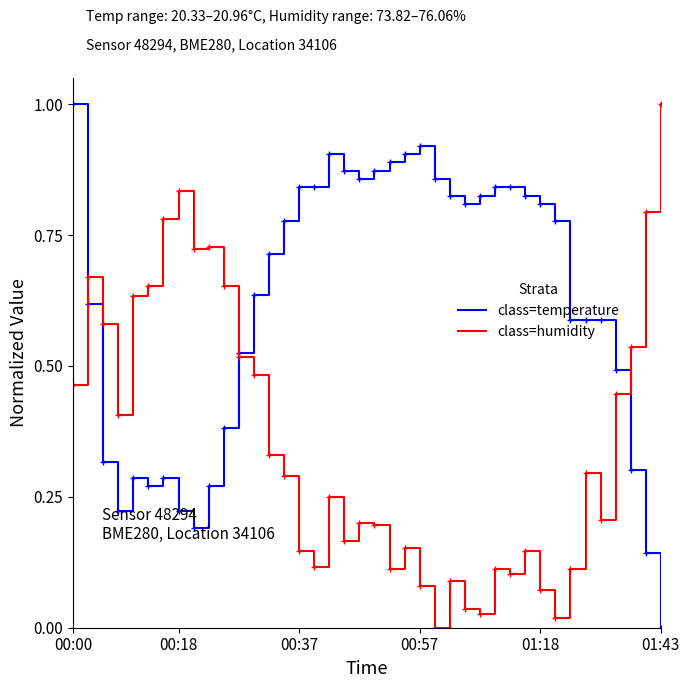

What is the difference between the maximum and second lowest values in the class=humidity series?

1.0